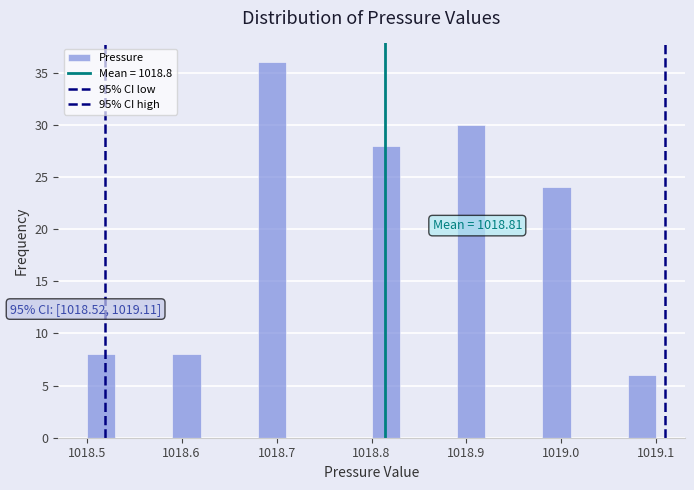

Around what value on the x-axis is the tallest bar? Give the approximate position of its centre, as read against the axis.

1018.70